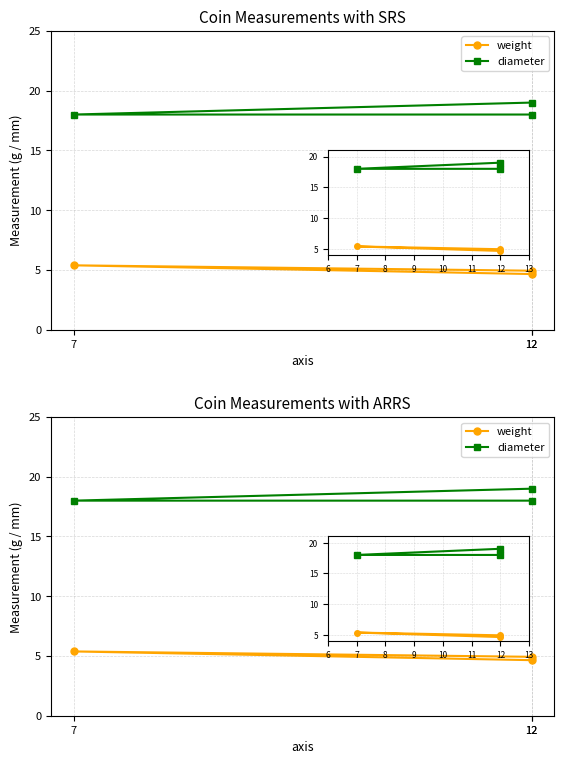

List the labels in order of diameter value, largest first.

12, 12, 7